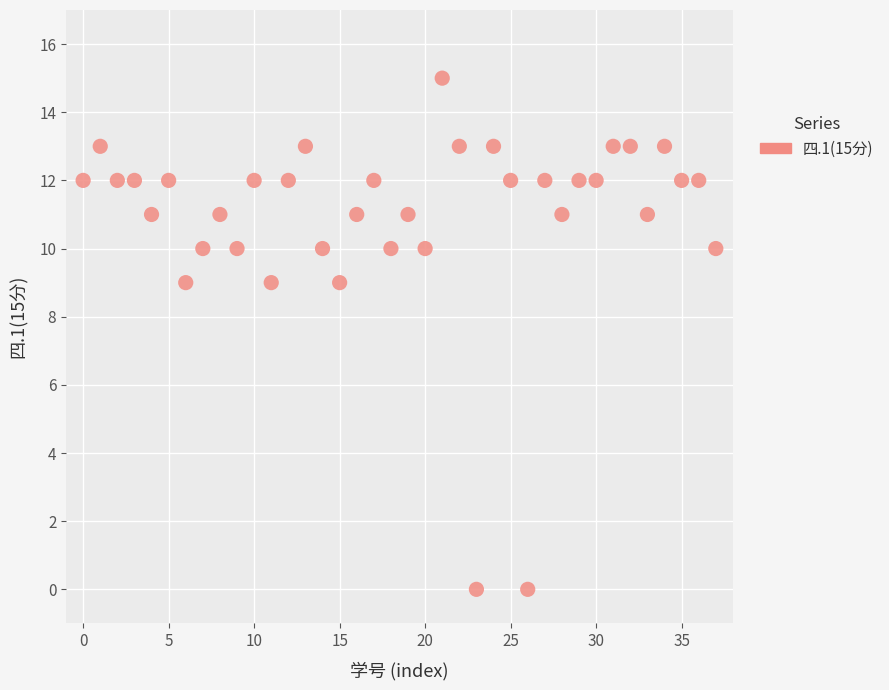

What is the range of Y values (max minus min)?

15